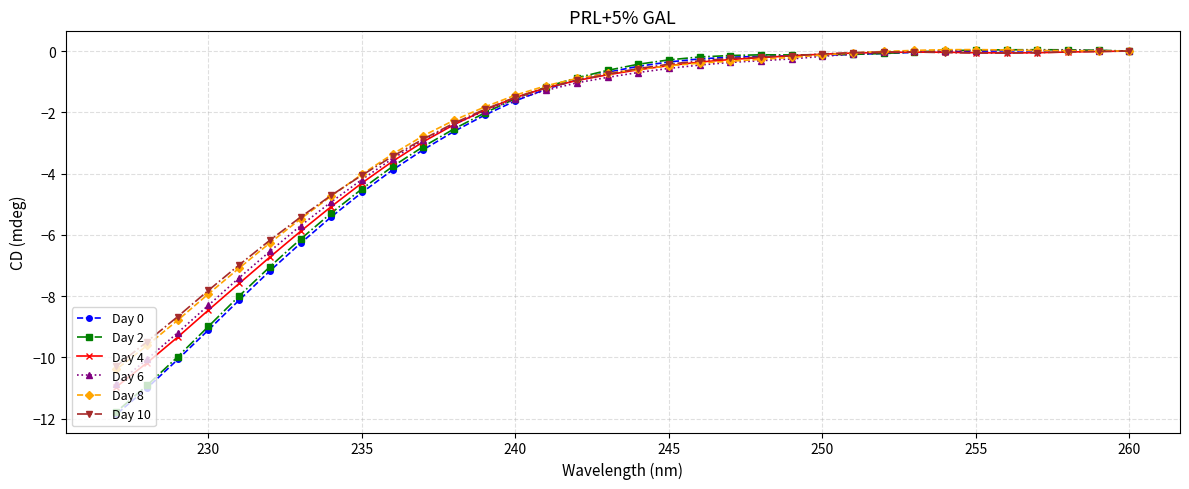

True or false: Day 10 has a value of 4.2 at 260.

False